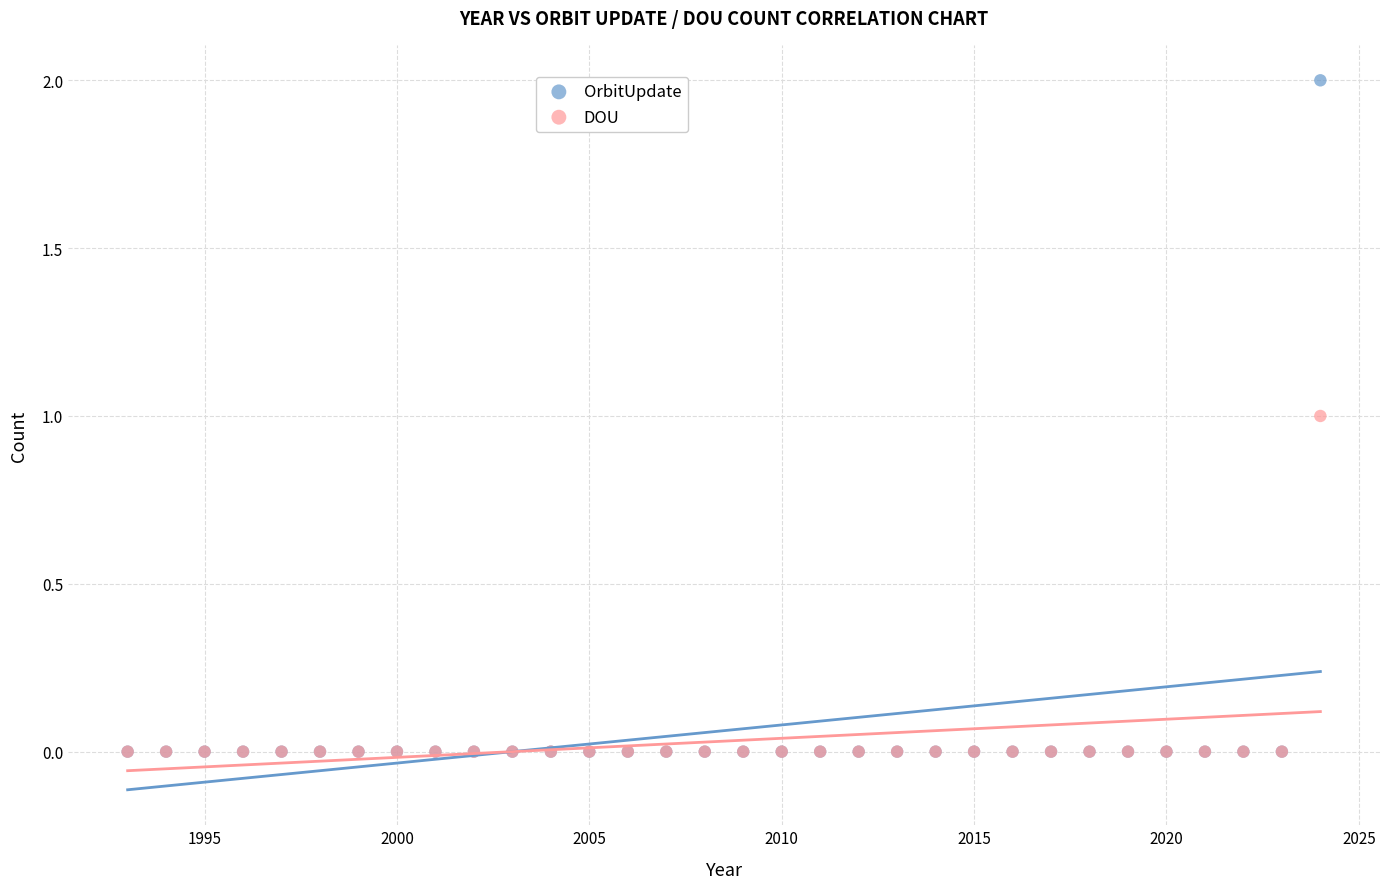

Which series contains the highest Y value?

OrbitUpdate